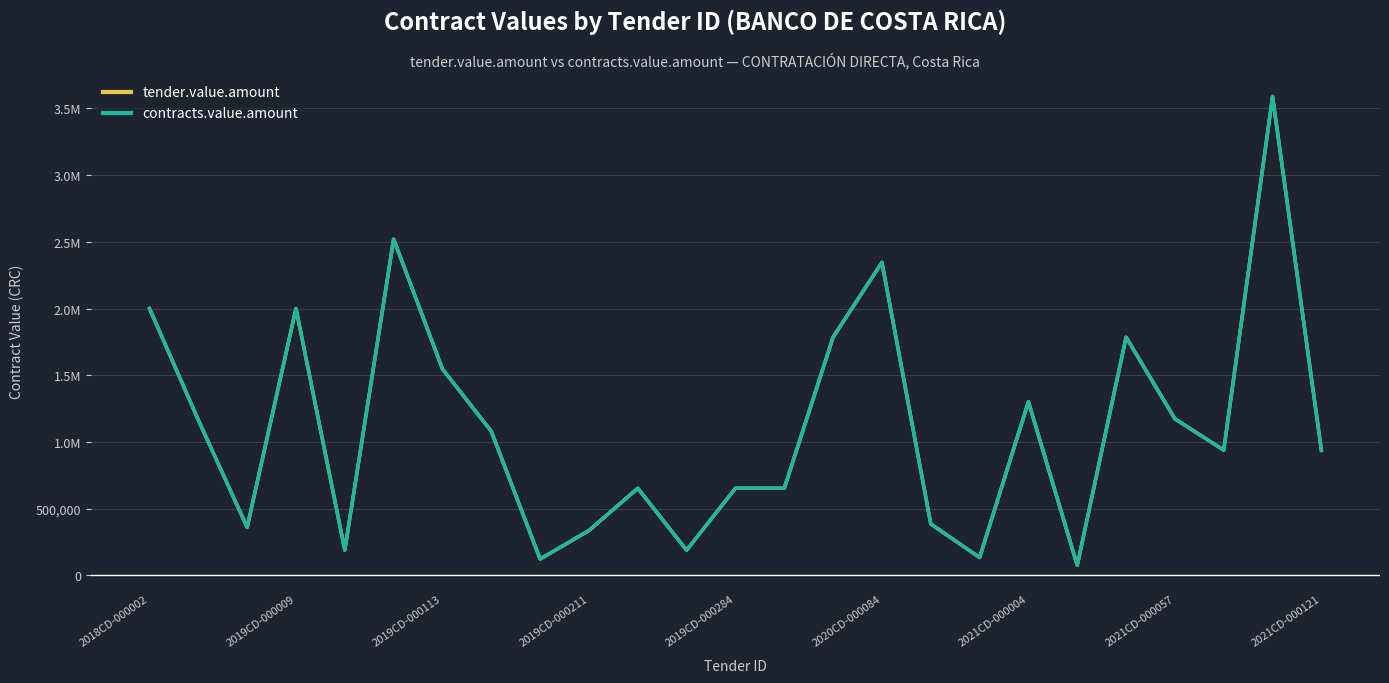

Is this an area chart (filled region under the line)?

No